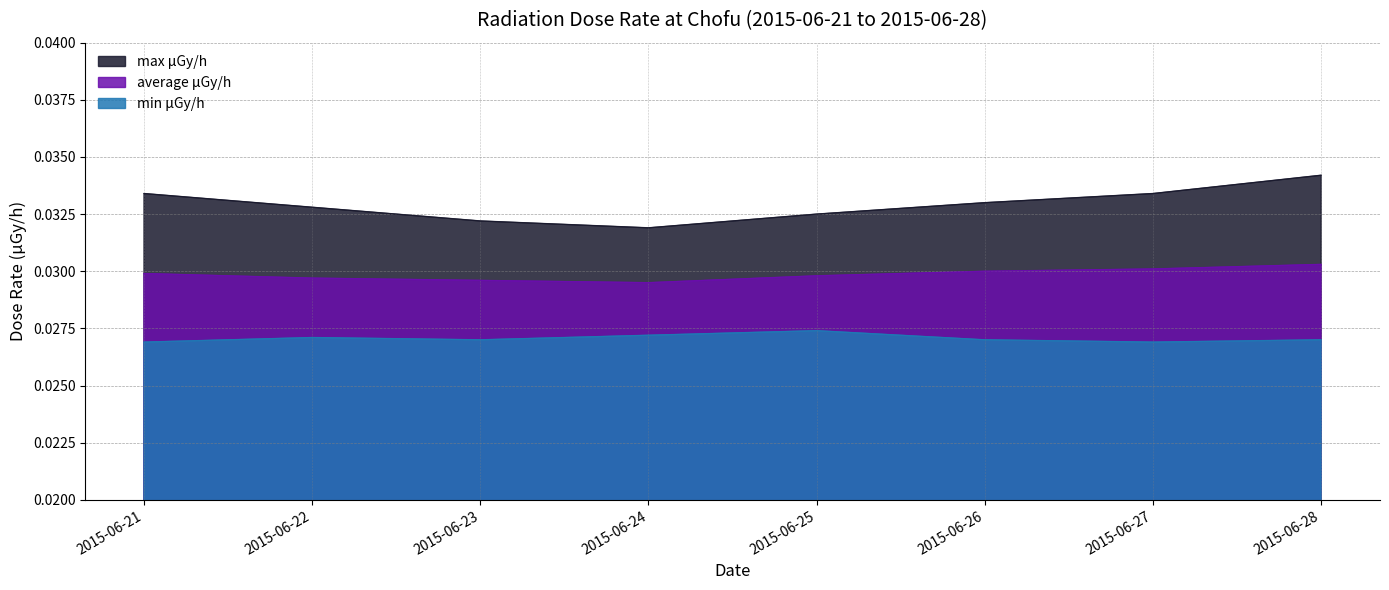

Is it true that average μGy/h equals 0.1 at 2015-06-22?

False